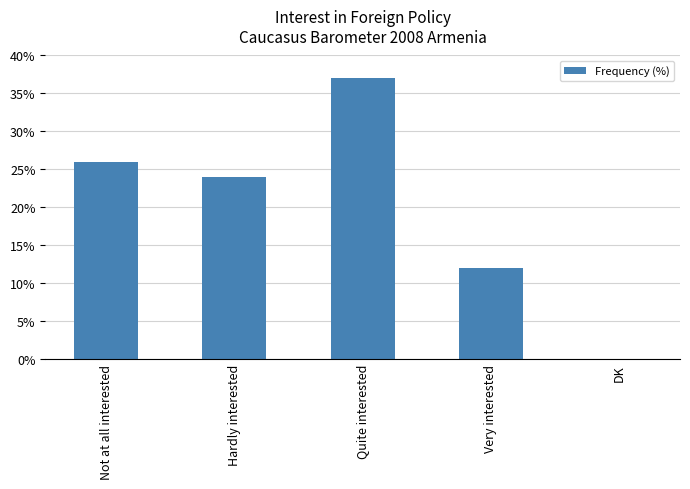

Reading left to right, what are all the values shown in this chart?

26	24	37	12	0